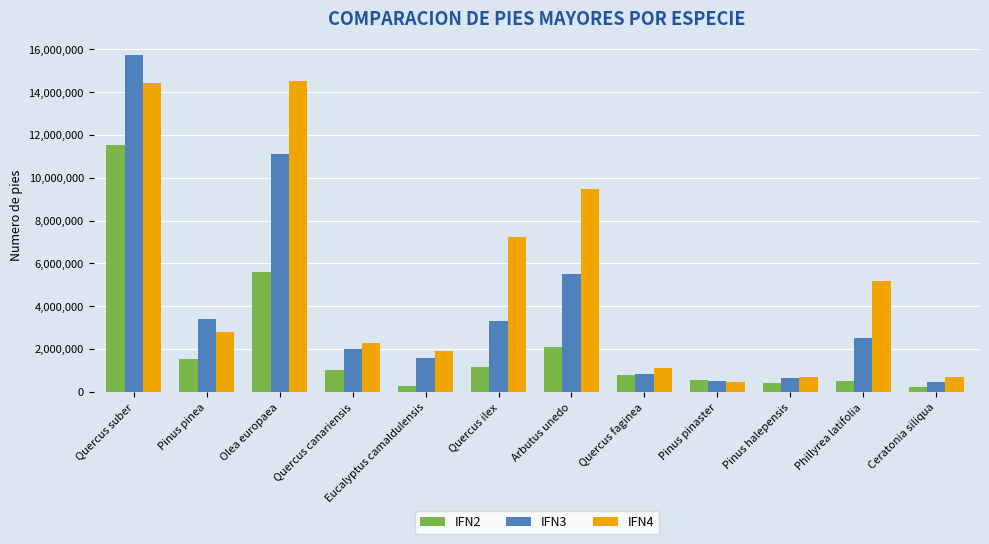

Read the IFN4 value at Pinus pinea.

2778102.9